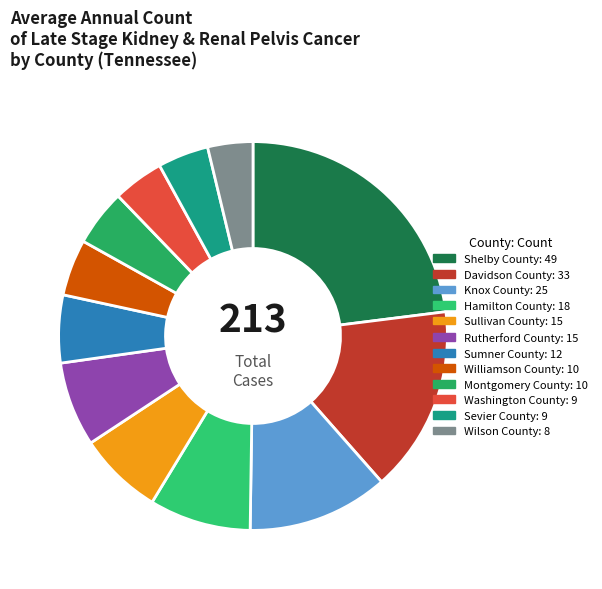

How many segments does this pie chart have?

12